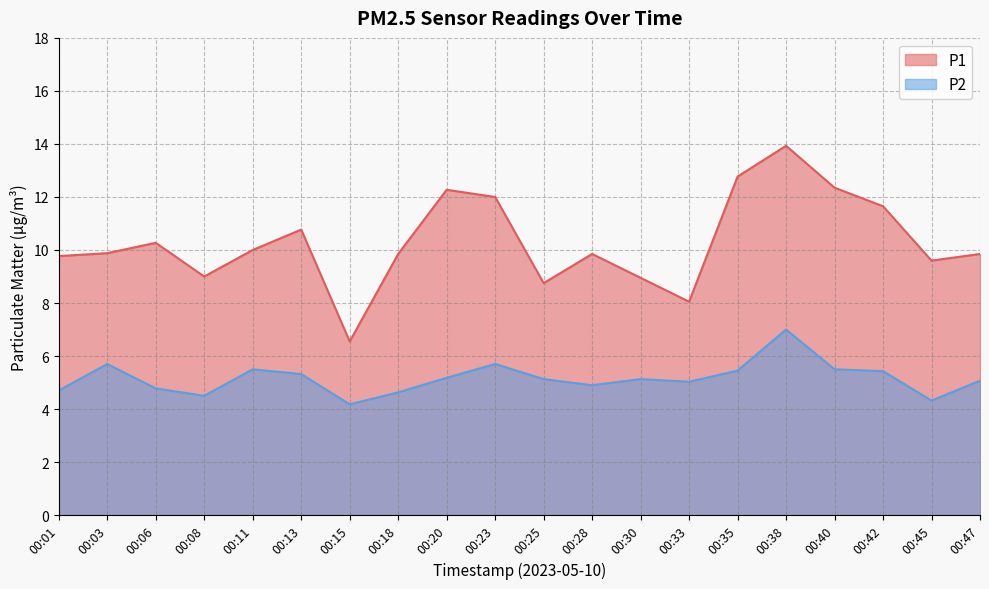

True or false: P2 and P1 intersect in this chart.

False